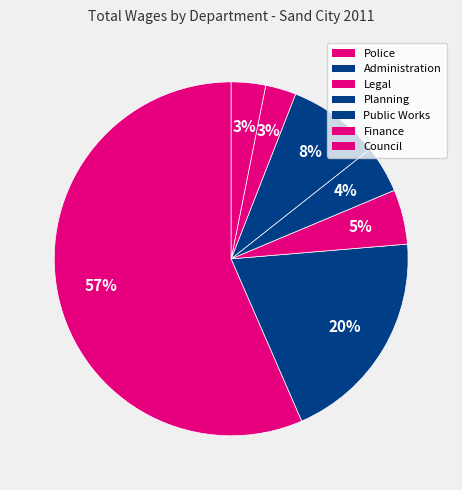

Which category has the biggest portion of the pie?

Police